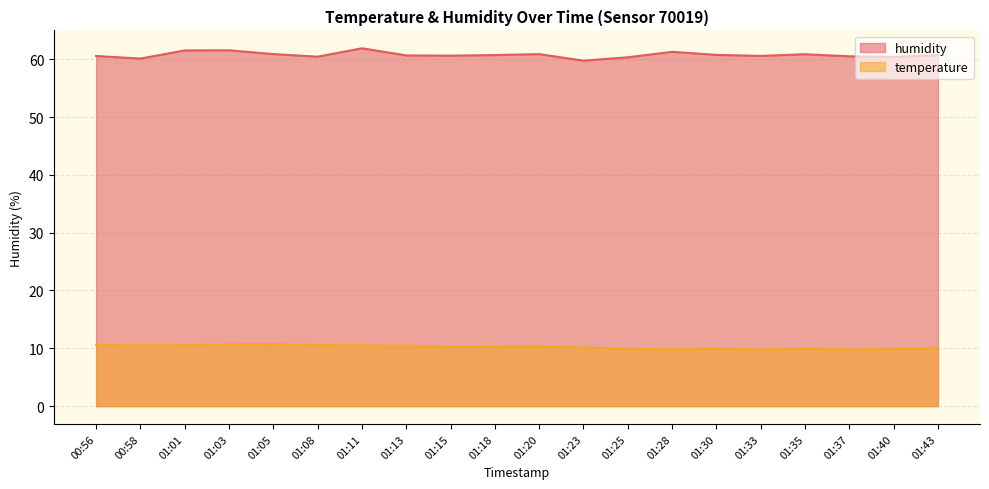

What is the maximum value for temperature?

10.7